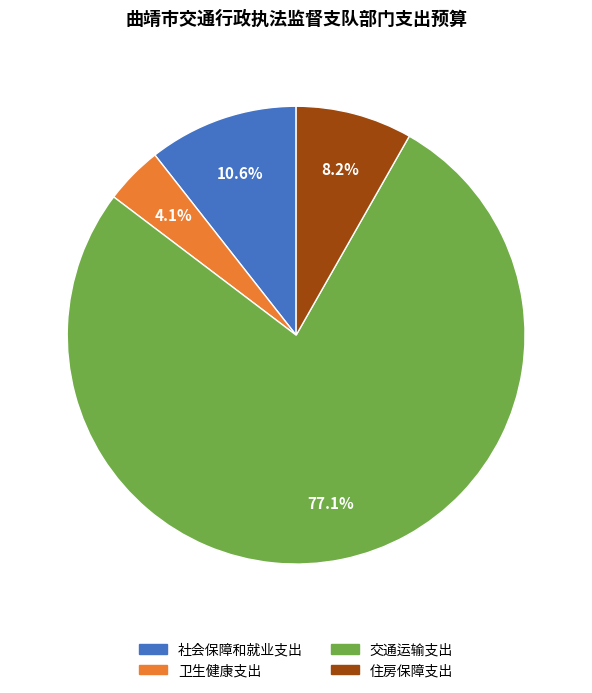

What portion of the pie excludes 社会保障和就业支出?

89.4%